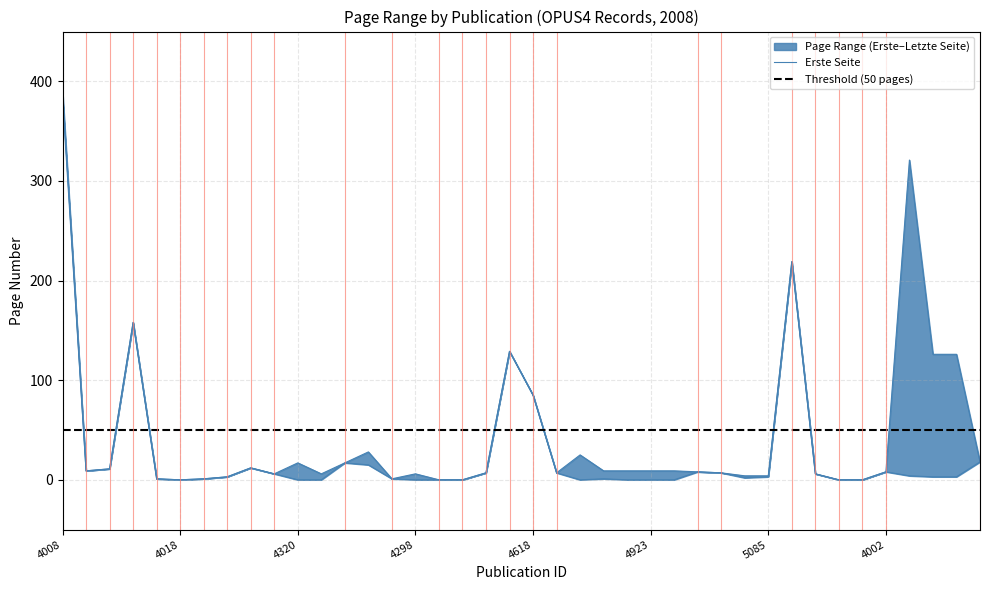

Which series changed the most between 4276 and 4321?

Erste Seite